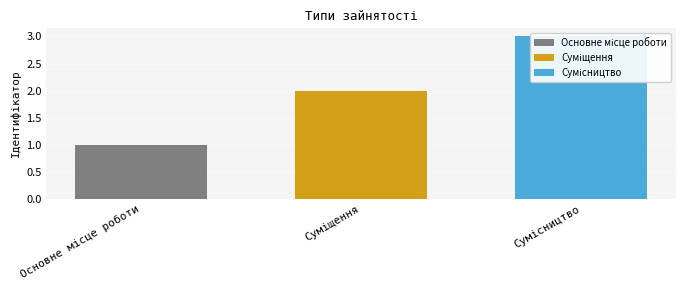

List the labels in order of value, largest first.

Сумісництво, Суміщення, Основне місце роботи